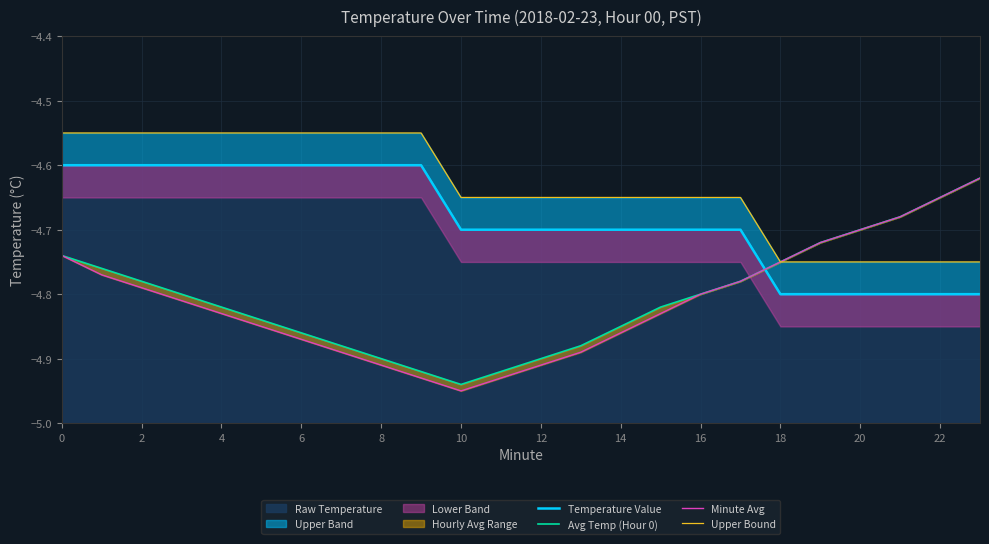

Reading right to left, what are all the values shown in this chart?

Temperature Value: -4.8	-4.8	-4.8	-4.8	-4.8	-4.8	-4.7	-4.7	-4.7	-4.7	-4.7	-4.7	-4.7	-4.7	-4.6	-4.6	-4.6	-4.6	-4.6	-4.6	-4.6	-4.6	-4.6	-4.6
Avg Temp (Hour 0): -4.6	-4.7	-4.7	-4.7	-4.7	-4.8	-4.8	-4.8	-4.8	-4.8	-4.9	-4.9	-4.9	-4.9	-4.9	-4.9	-4.9	-4.9	-4.8	-4.8	-4.8	-4.8	-4.8	-4.7
Minute Avg: -4.6	-4.7	-4.7	-4.7	-4.7	-4.8	-4.8	-4.8	-4.8	-4.9	-4.9	-4.9	-4.9	-5.0	-4.9	-4.9	-4.9	-4.9	-4.8	-4.8	-4.8	-4.8	-4.8	-4.7
Upper Bound: -4.8	-4.8	-4.8	-4.8	-4.8	-4.8	-4.7	-4.7	-4.7	-4.7	-4.7	-4.7	-4.7	-4.7	-4.5	-4.5	-4.5	-4.5	-4.5	-4.5	-4.5	-4.5	-4.5	-4.5